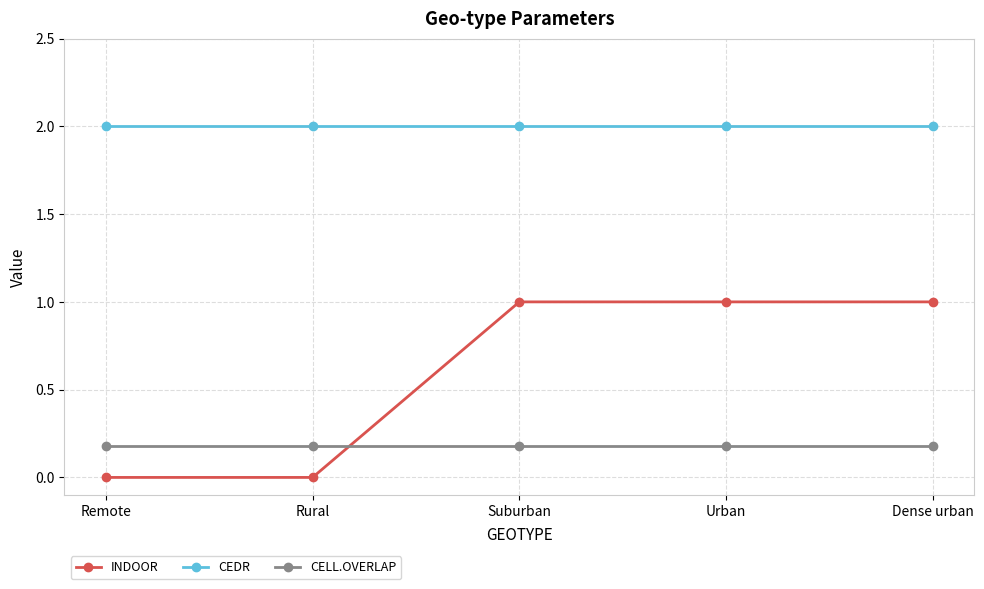

What position from the left is Remote?

1